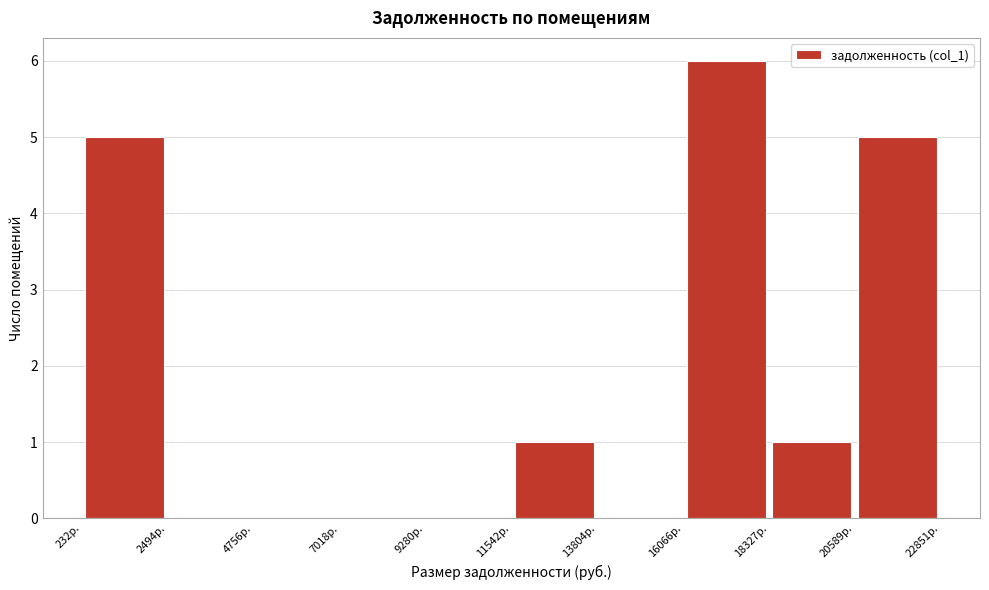

Reading left to right, transcribe this chart: for each bar, give the range it covers on the x-axis and its height. Neither the bar edges nor the heights are printed on the chart, so give them approximately, as read against the axes.

0 to 2500: 5
2500 to 5000: 0
5000 to 7000: 0
7000 to 9500: 0
9500 to 11500: 0
11500 to 14000: 1
14000 to 16000: 0
16000 to 18500: 6
18500 to 20500: 1
20500 to 23000: 5